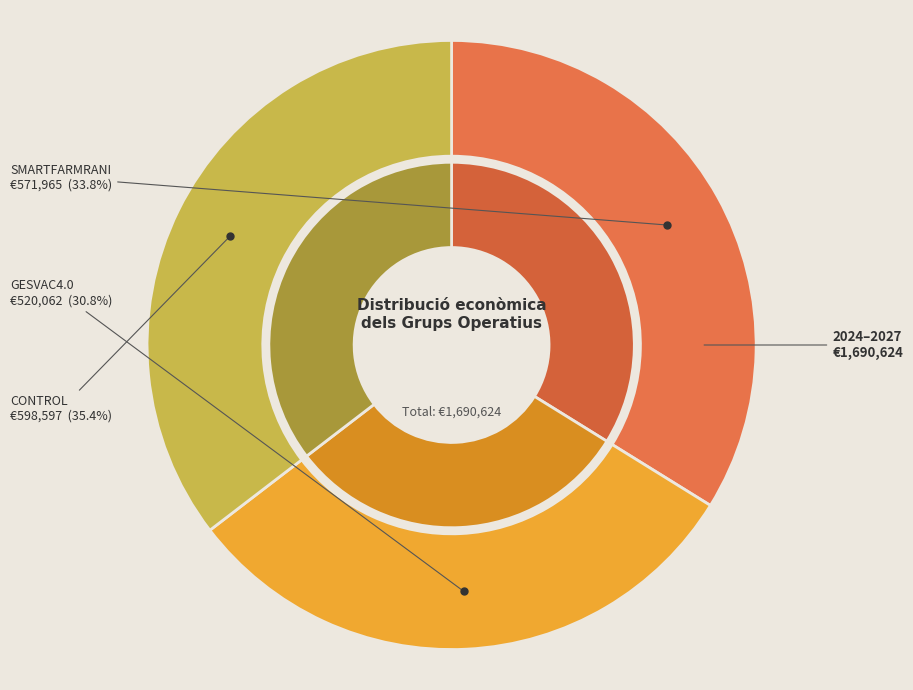

Which slice is the largest?

CONTROL